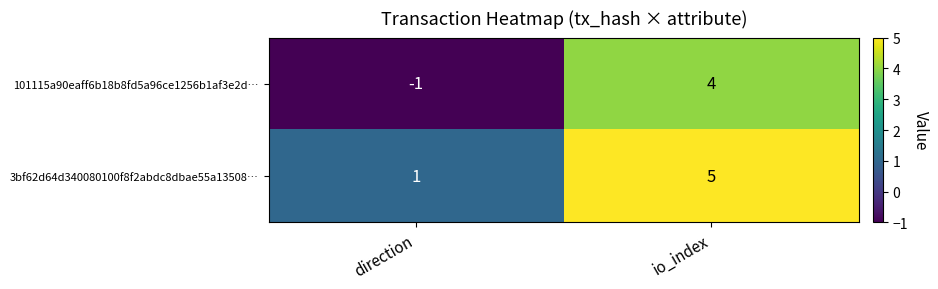

At io_index, list the series in order from smallest to largest.

101115a90eaff6b18b8fd5a96ce1256b1af3e2d…, 3bf62d64d340080100f8f2abdc8dbae55a13508…